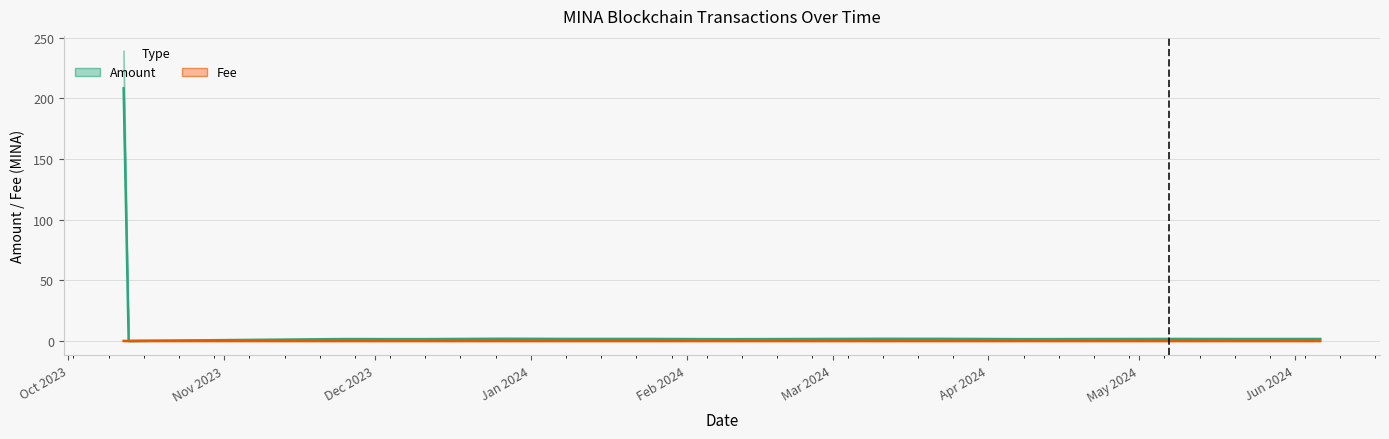

The Fee series shows 0.0 at Dec 2023. True or false?

False